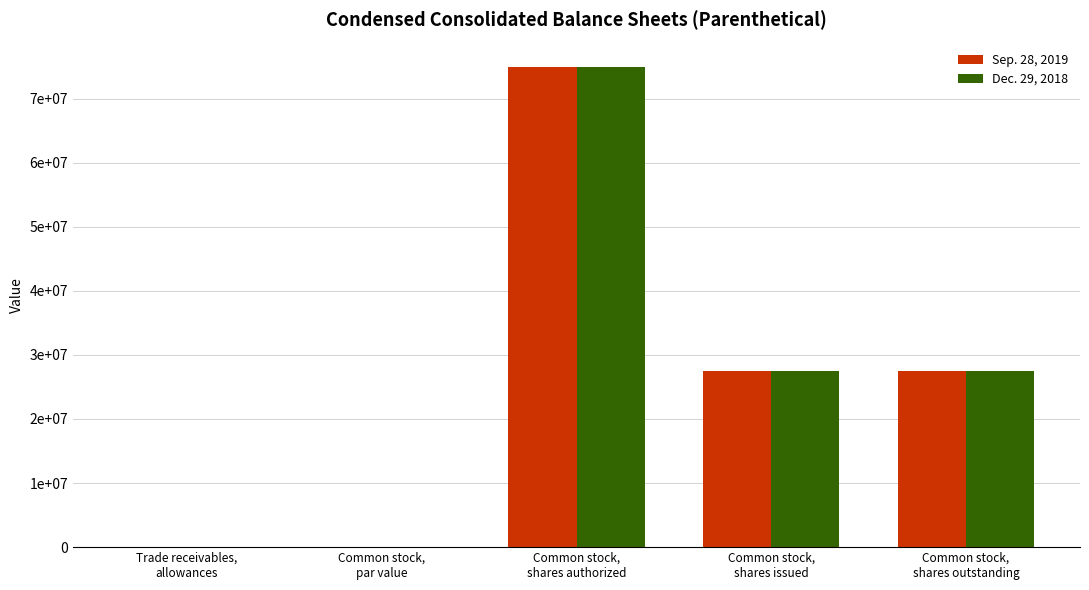

Reading left to right, extract all data points from this chart.

Sep. 28, 2019: Trade receivables,
allowances=202.0	Common stock,
par value=0.0	Common stock,
shares authorized=75000000.0	Common stock,
shares issued=27413626.0	Common stock,
shares outstanding=27413626.0
Dec. 29, 2018: Trade receivables,
allowances=202.0	Common stock,
par value=0.0	Common stock,
shares authorized=75000000.0	Common stock,
shares issued=27487594.0	Common stock,
shares outstanding=27487594.0